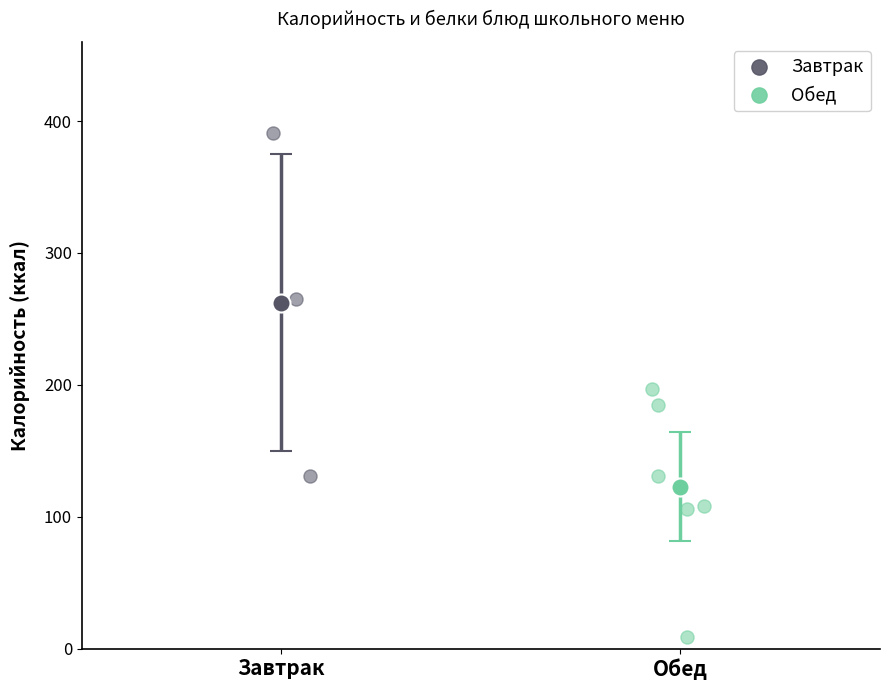

Which series contains the highest Y value?

Завтрак